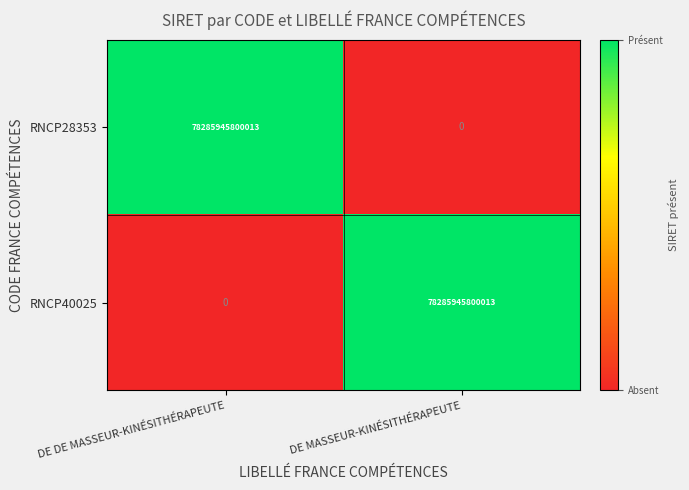

Is the value of RNCP40025 at DE DE MASSEUR-KINÉSITHÉRAPEUTE greater than the value of RNCP28353 at DE DE MASSEUR-KINÉSITHÉRAPEUTE?

No